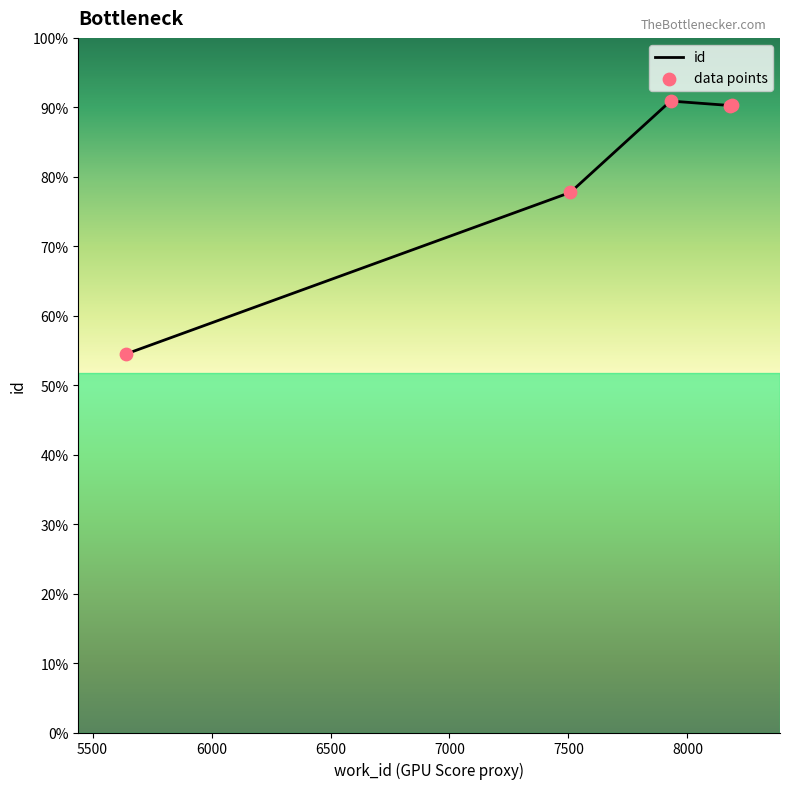

Does the chart have visible grid lines?

No